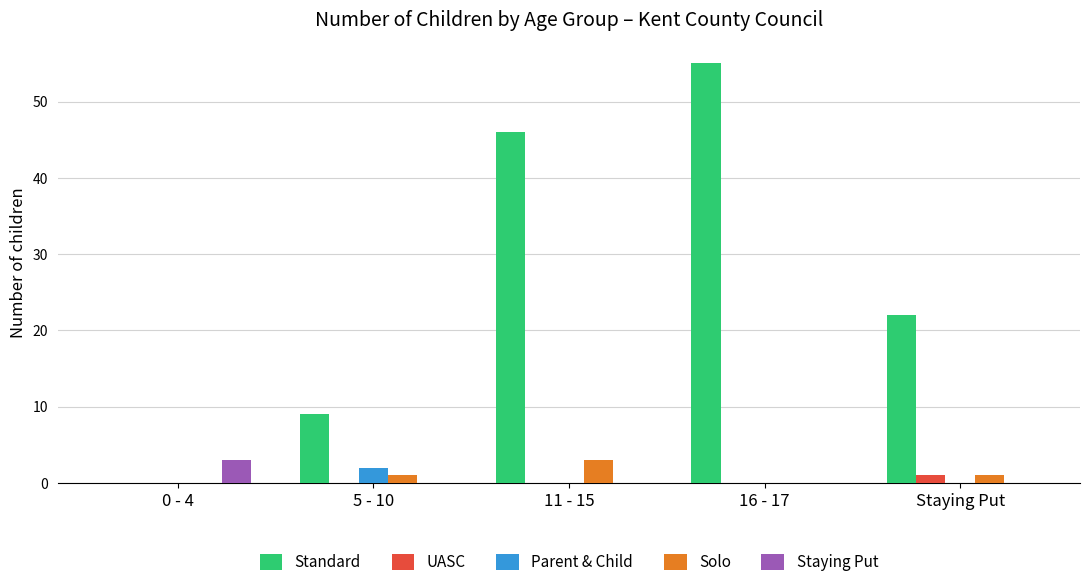

Between 11 - 15 and Staying Put, which series saw the biggest shift?

Standard